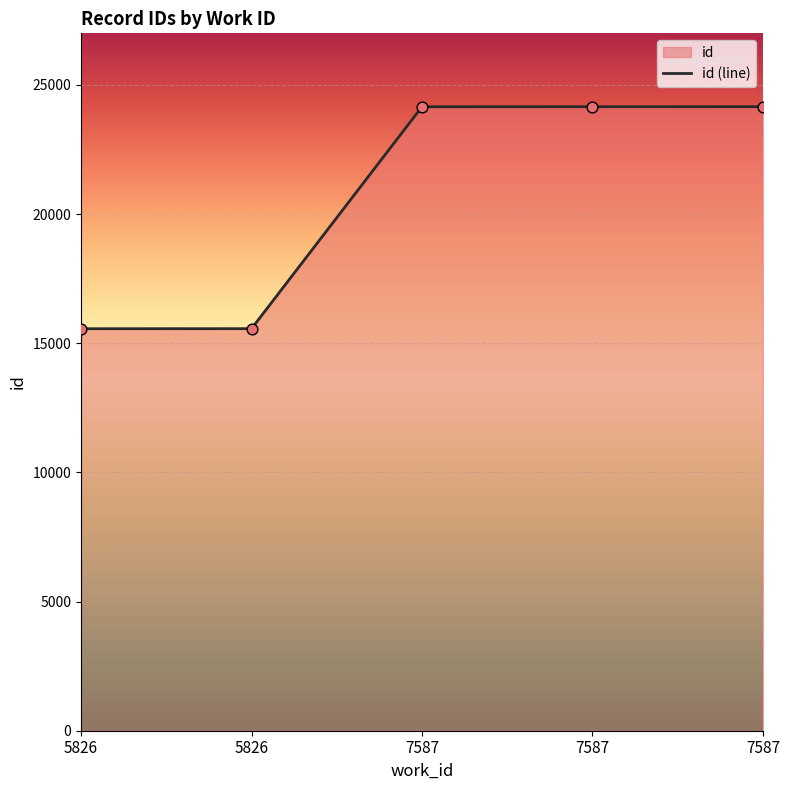

Approximately how many times larger is the value at 5826 compared to 7587?

0.6